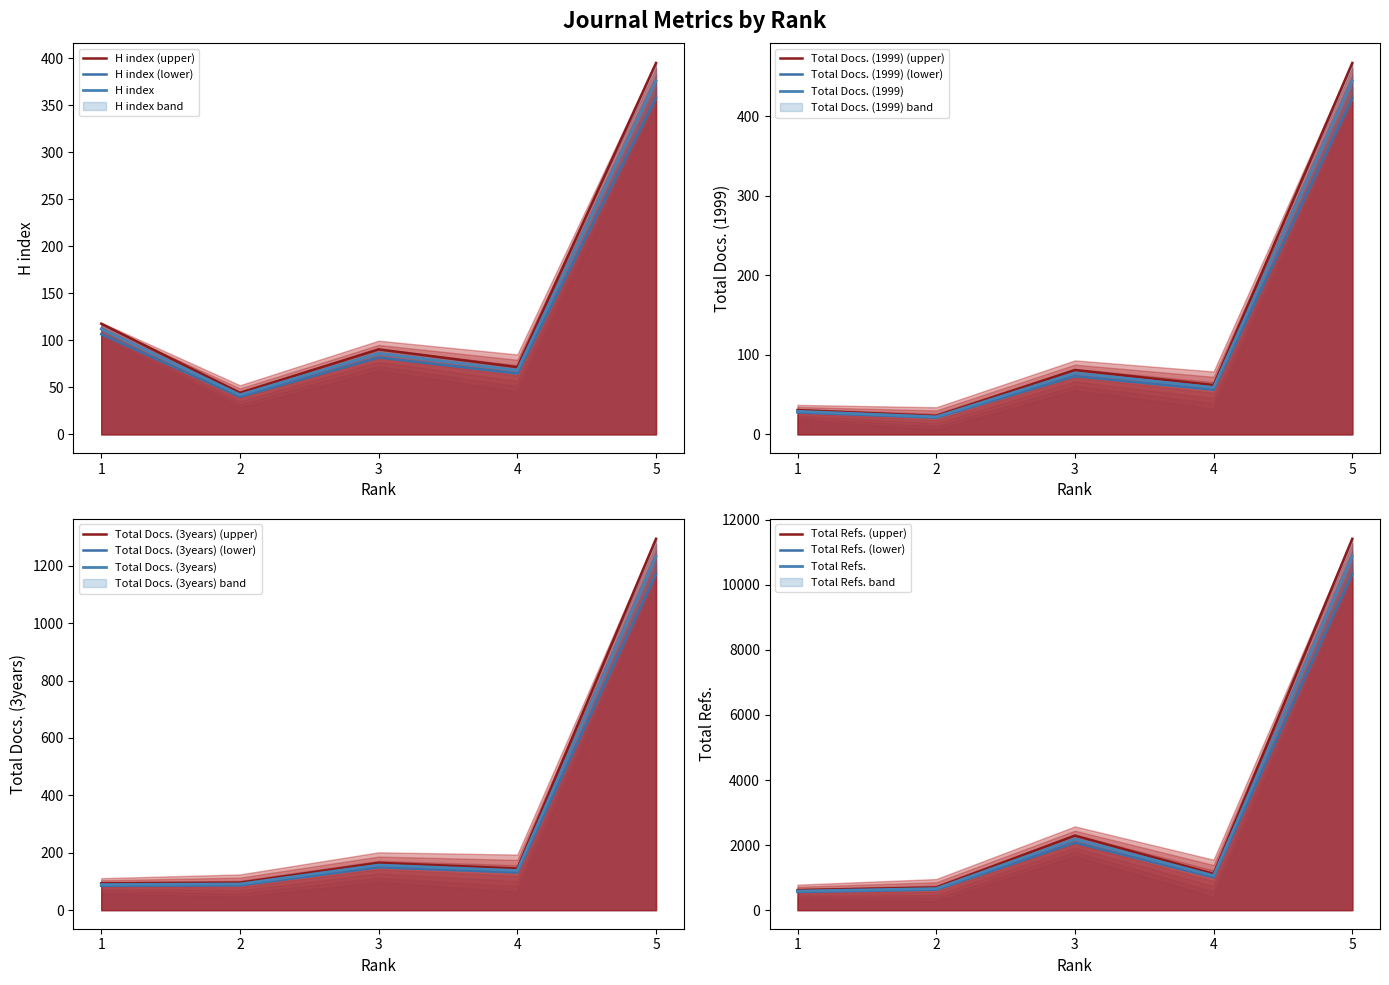

True or false: Total Refs. has a value of 1113.0 at 4.

True